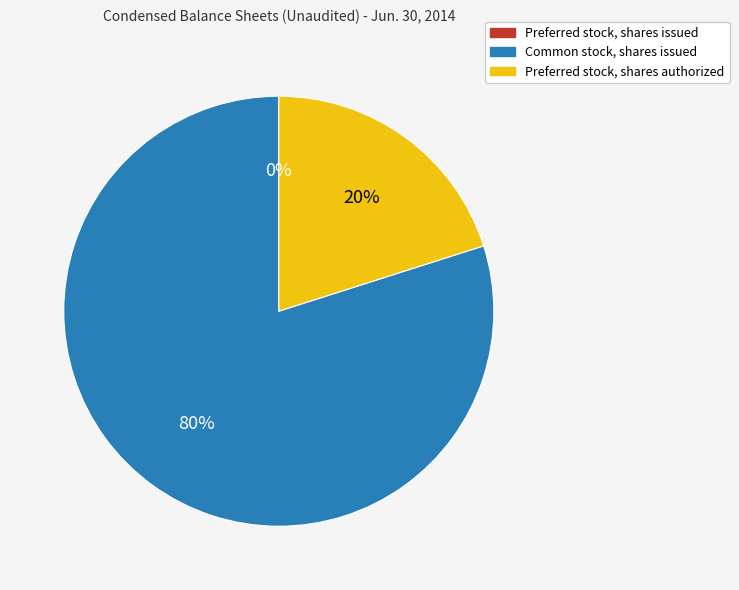

Which category has the biggest portion of the pie?

Common stock, shares issued